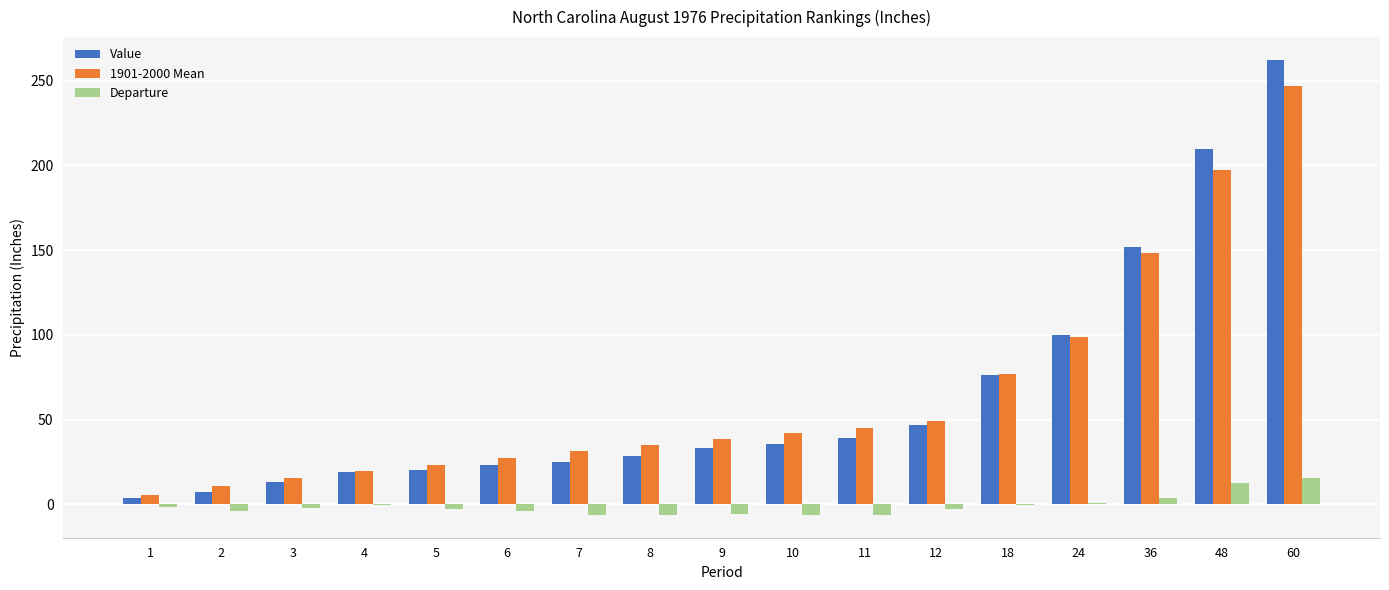

Which category has the highest value across all series?

60